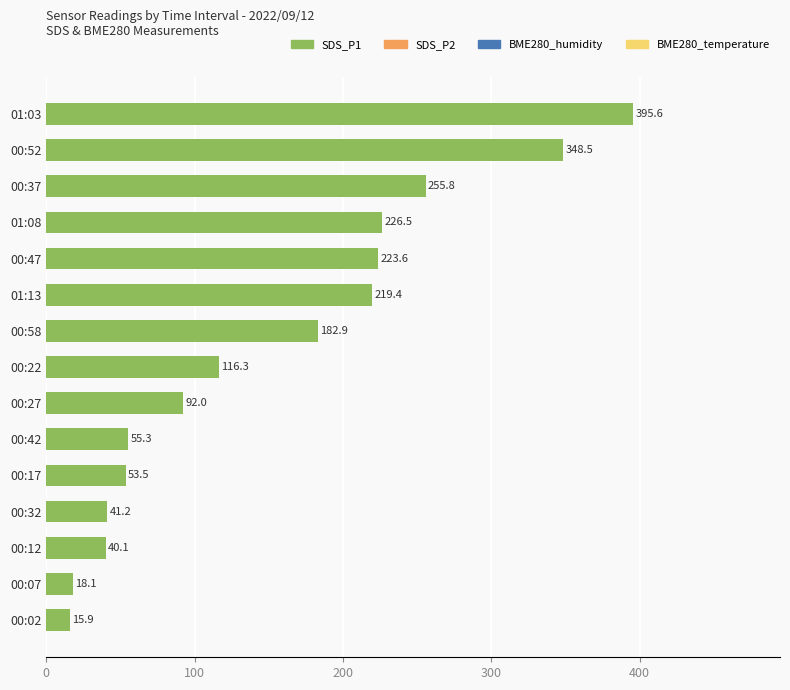

What is the label of the 4th bar from the top?

01:08